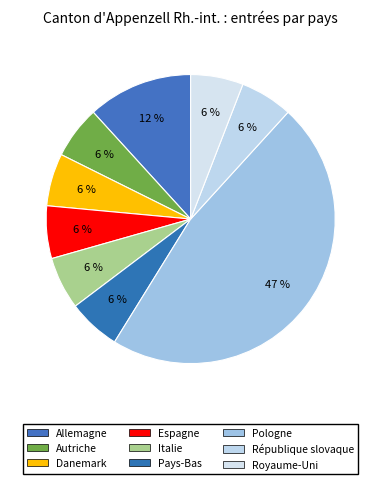

Count the number of slices in the pie.

9